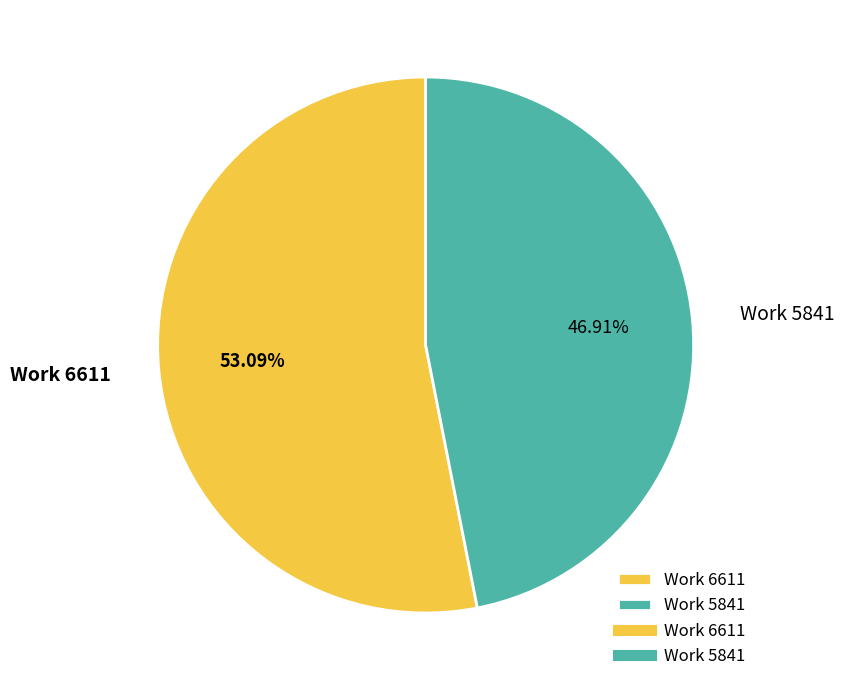

Between Work 5841 and Work 6611, which is larger?

Work 6611